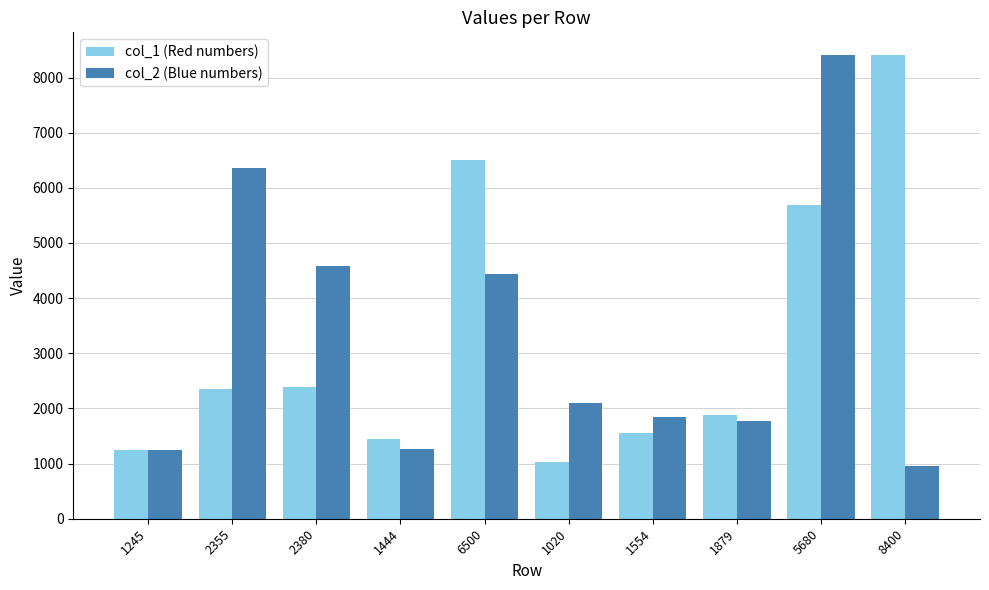

What is the minimum value for col_2 (Blue numbers)?

950